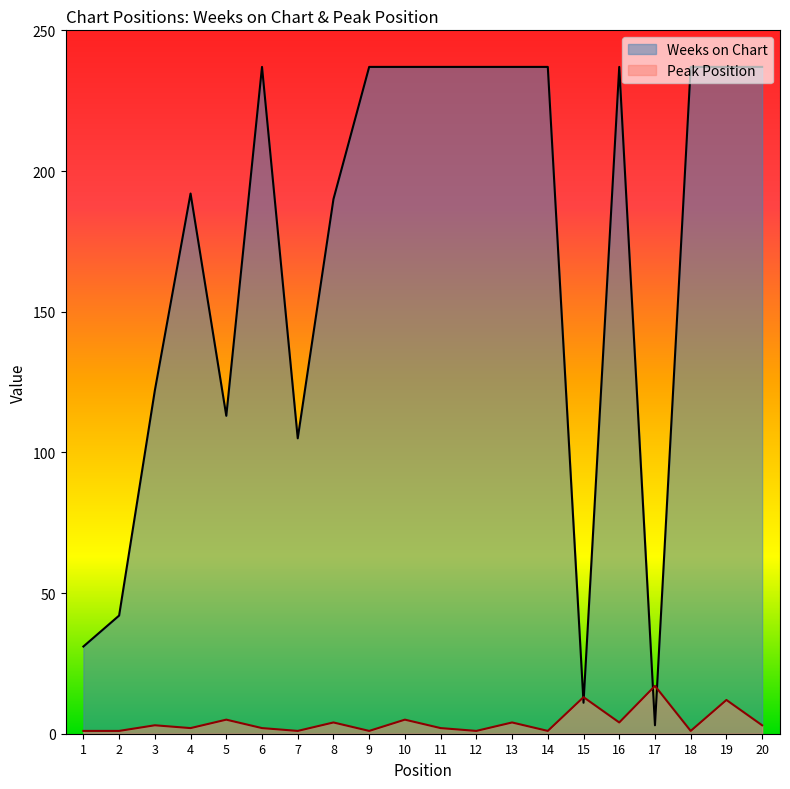

What is the average value of the Weeks on Chart series?

171